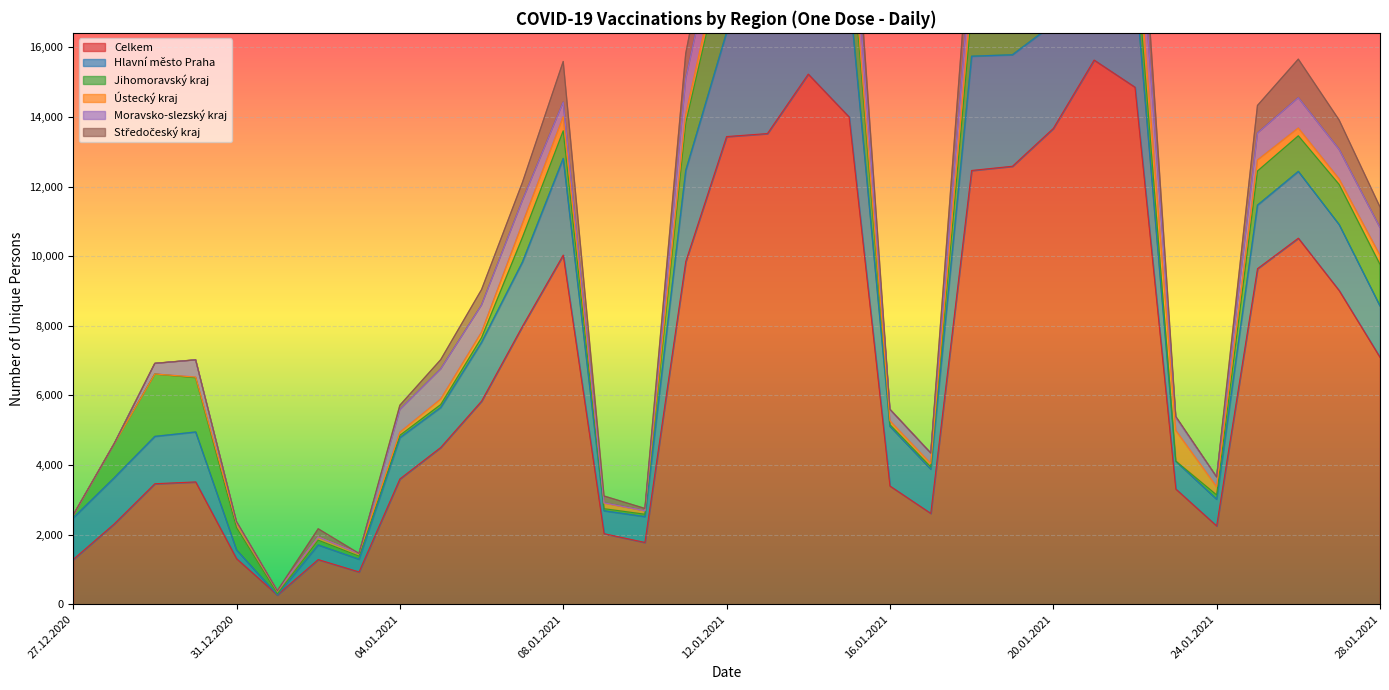

Which series has the largest total across all categories?

Celkem